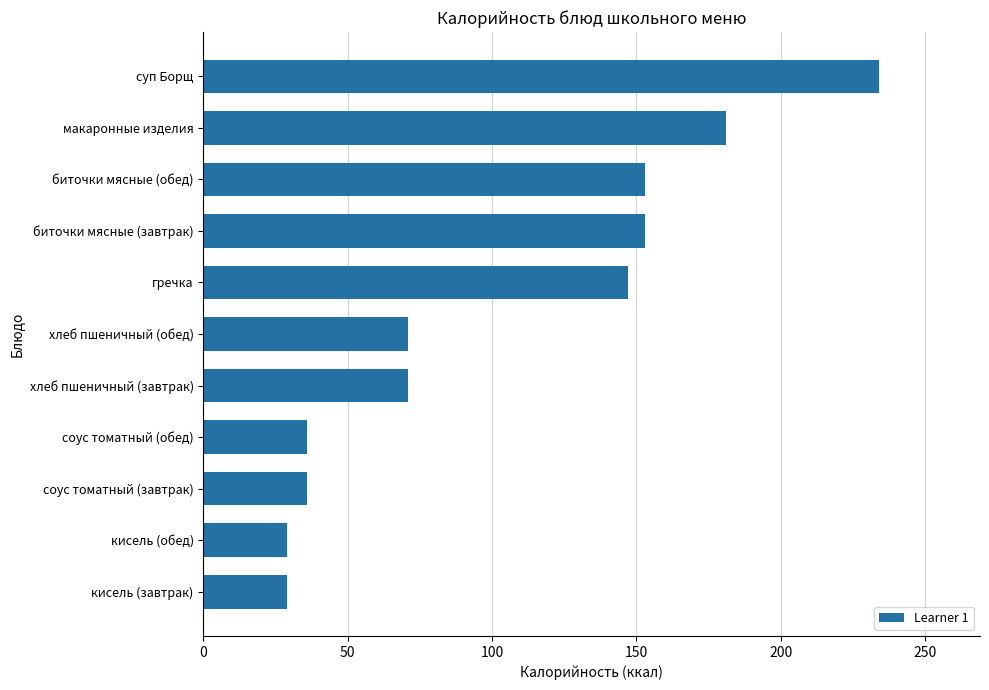

What is the difference between the second highest and minimum values?

152